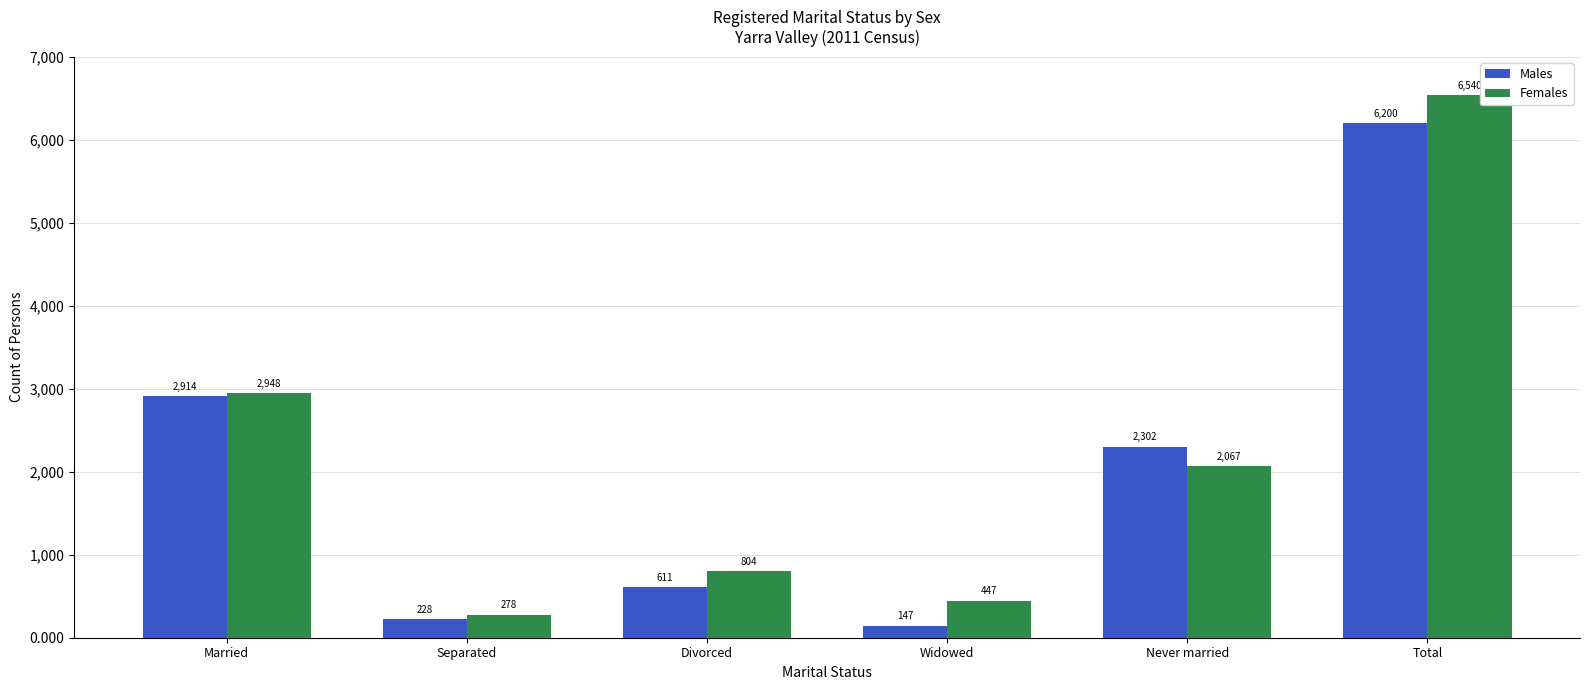

Reading right to left, extract all data points from this chart.

Males: Total=6200	Never married=2302	Widowed=147	Divorced=611	Separated=228	Married=2914
Females: Total=6540	Never married=2067	Widowed=447	Divorced=804	Separated=278	Married=2948